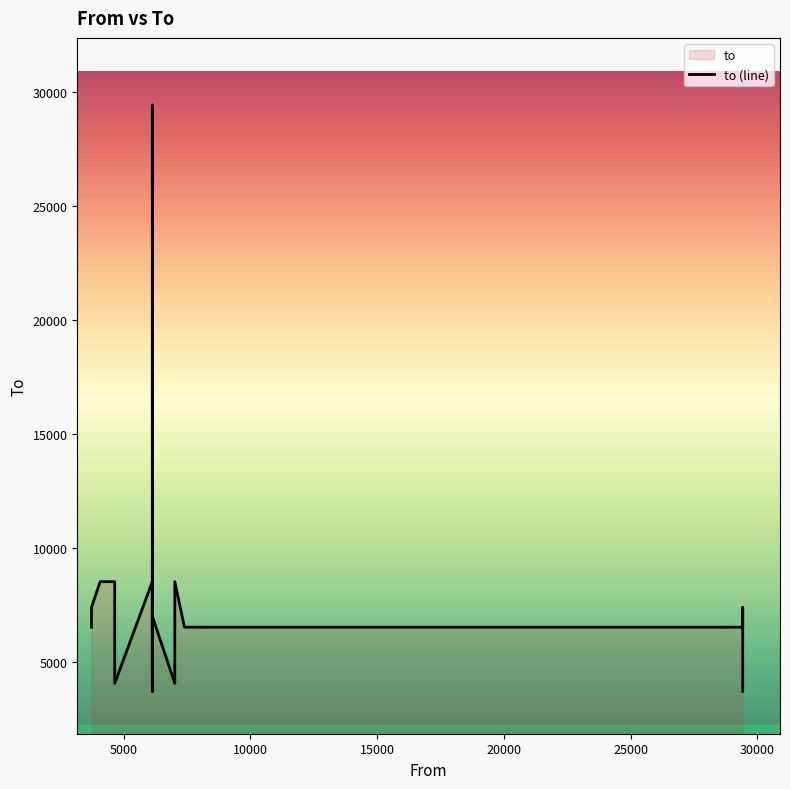

True or false: there are more than 2 points higher than both neighbors.

True